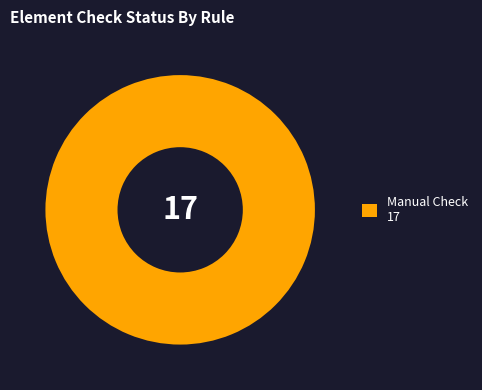

Is there any slice that represents more than half of the pie?

Yes